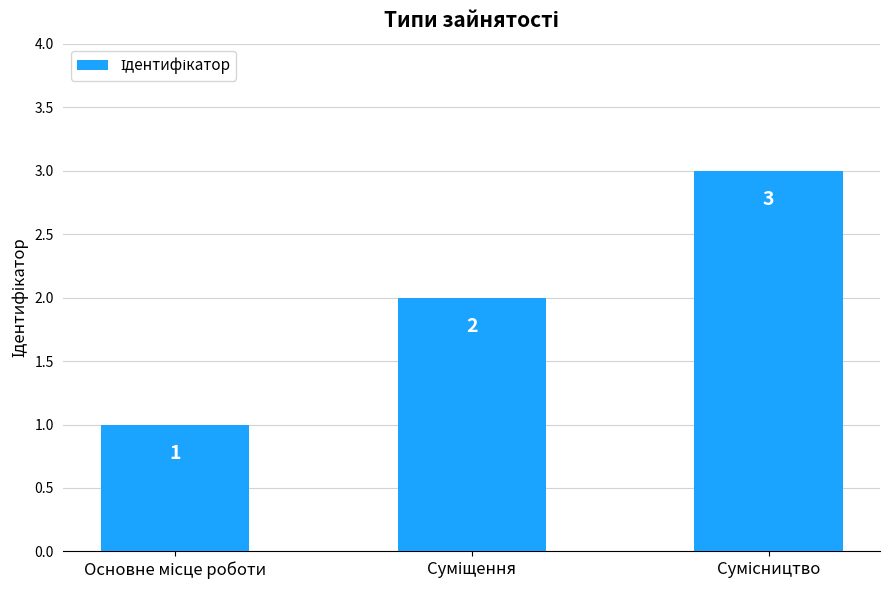

What is the value of the 3rd bar from the left?

3